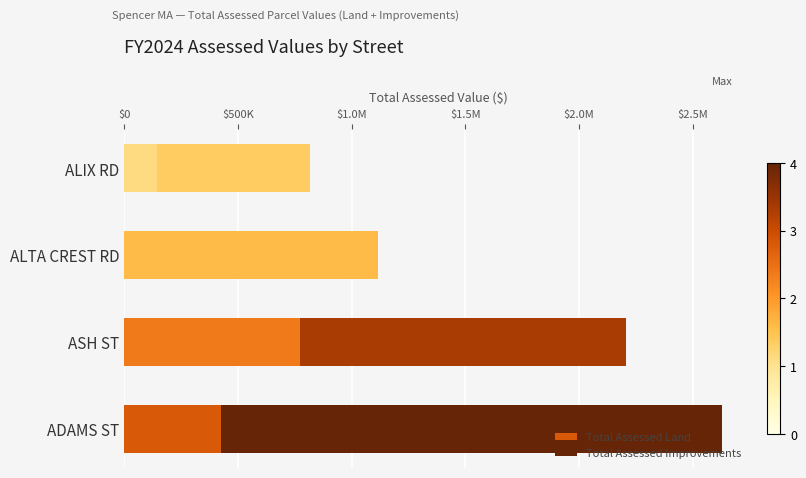

What are all the series names shown in the legend?

Total Assessed Land, Total Assessed Improvements